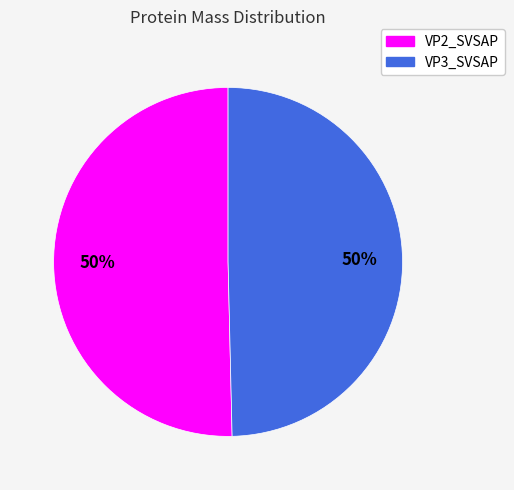

How many slices are in this pie chart?

2